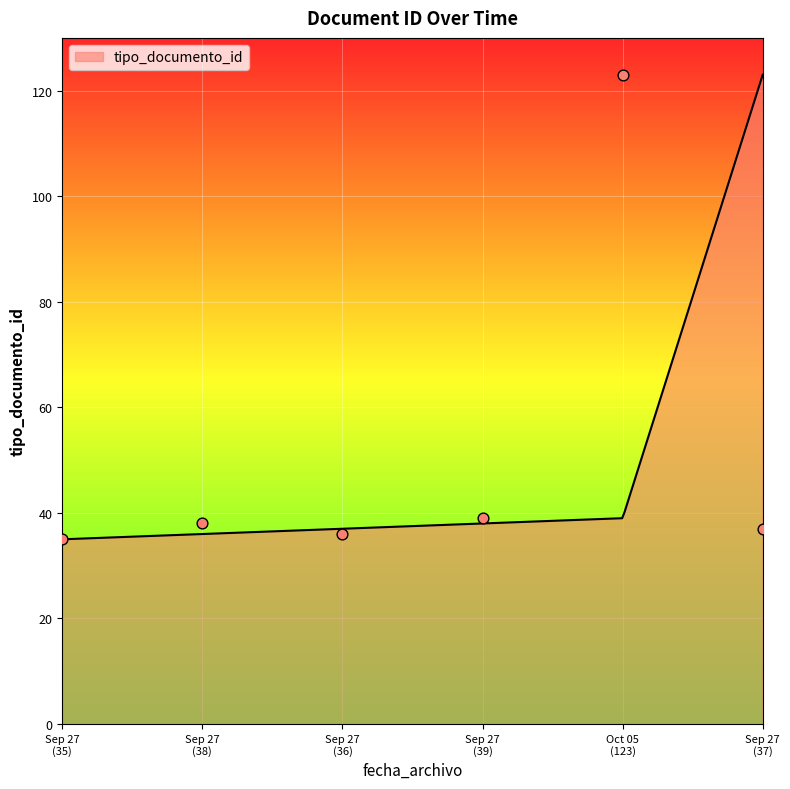

Between 2017-10-05 and 2017-09-27, which is larger?

2017-10-05